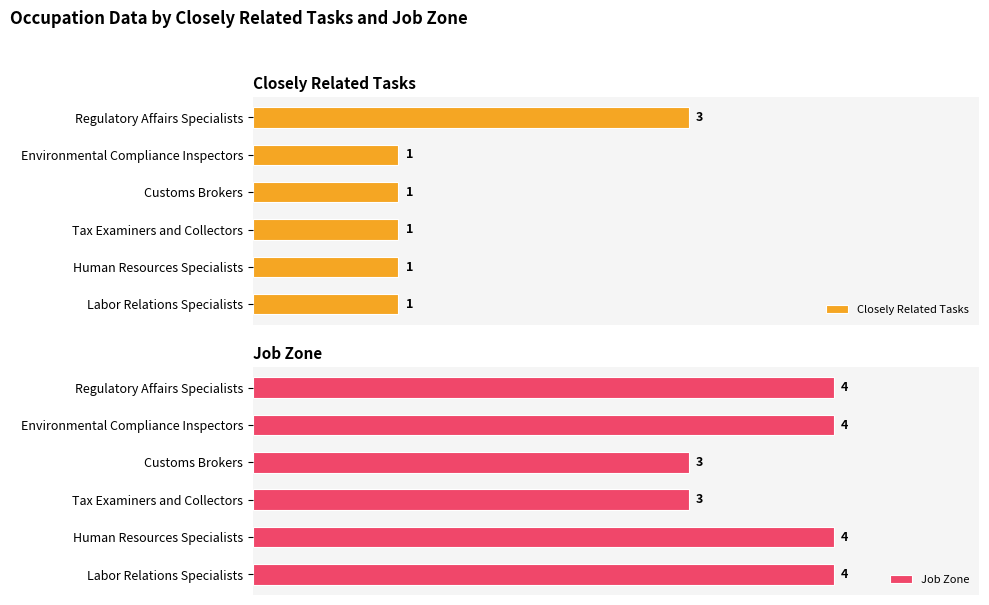

At which label does Closely Related Tasks reach its peak?

Regulatory Affairs Specialists